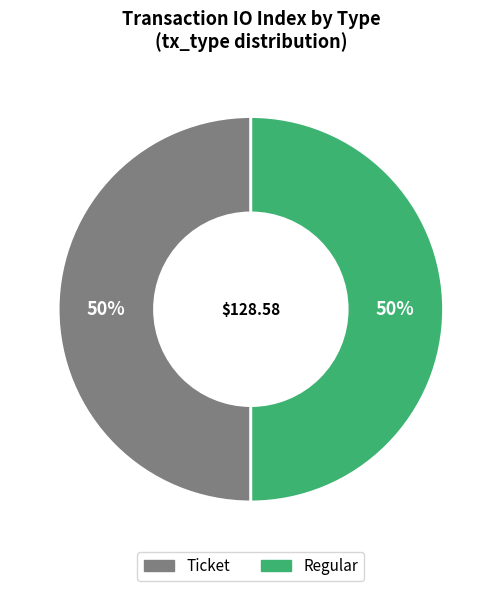

What is the ratio of the value at Ticket to the value at Regular?

1.0